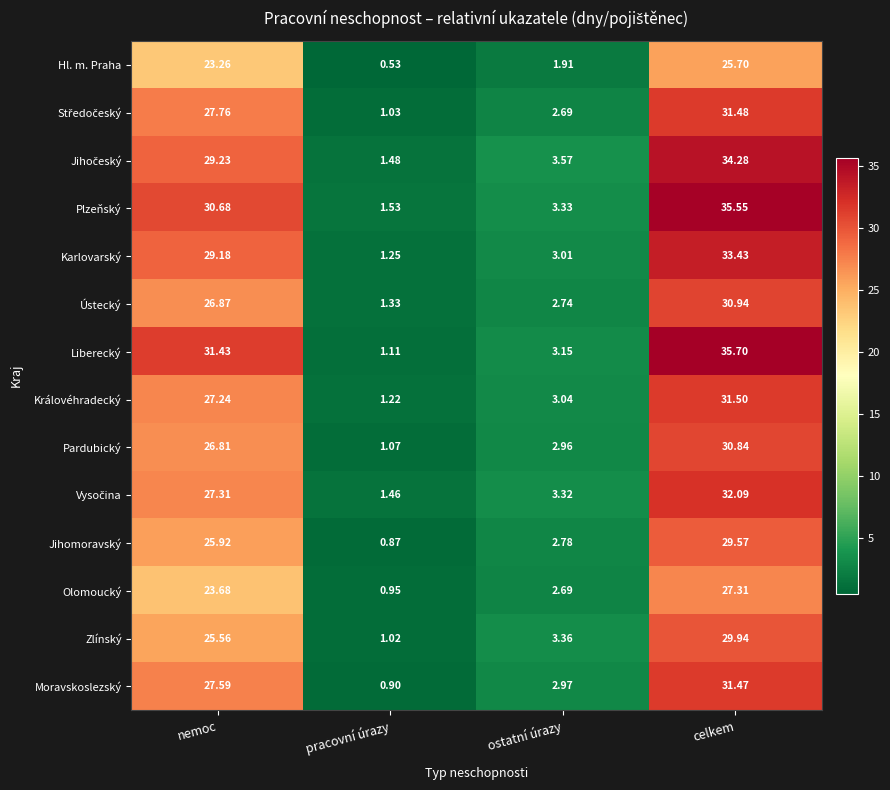

Which category has the highest value in the Liberecký series?

celkem